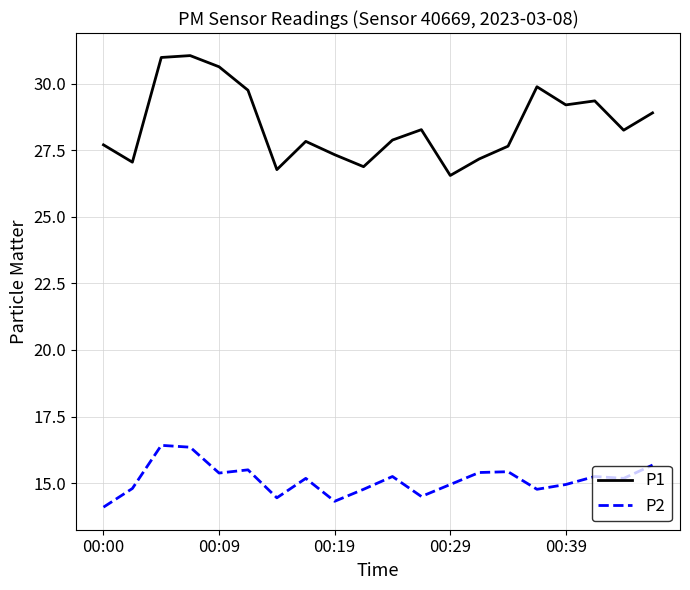

What is the difference between the maximum and minimum values in the P2 series?

2.3